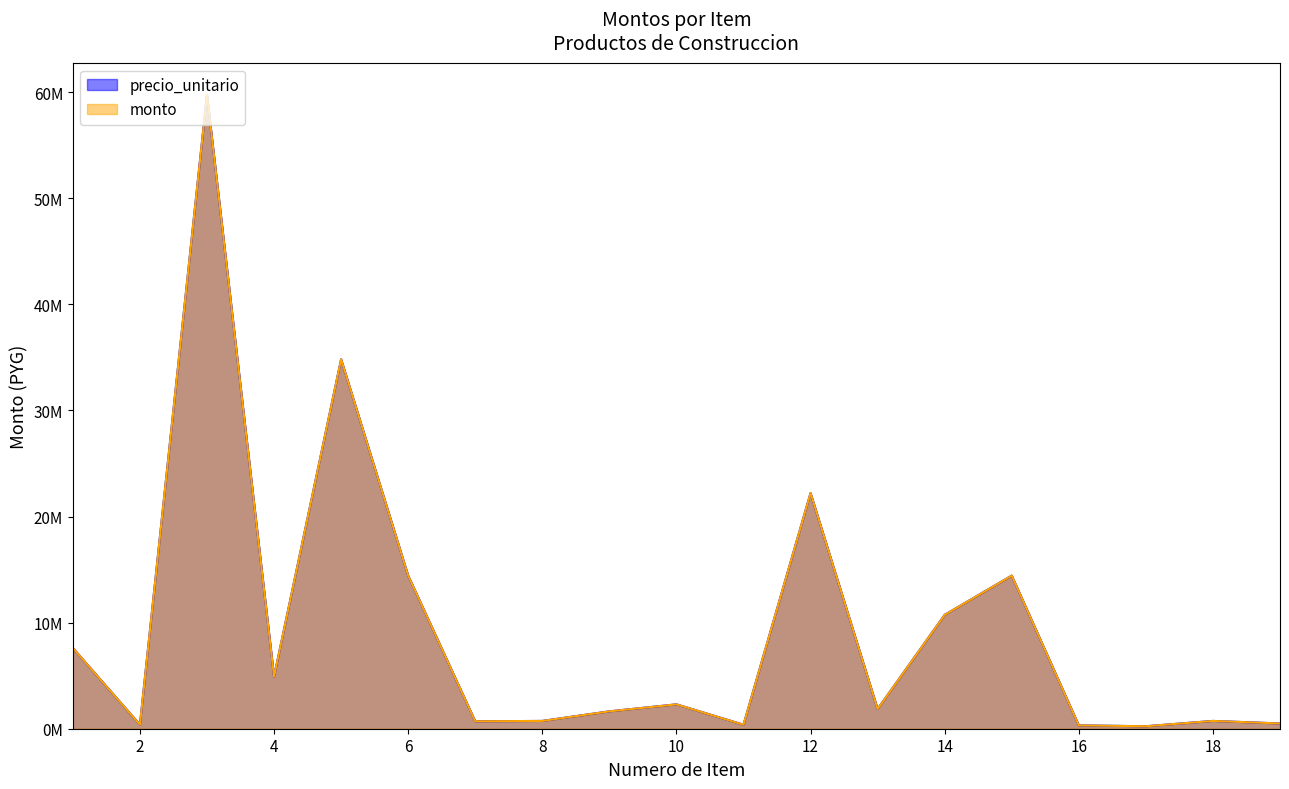

Where is the first local minimum for precio_unitario?

2